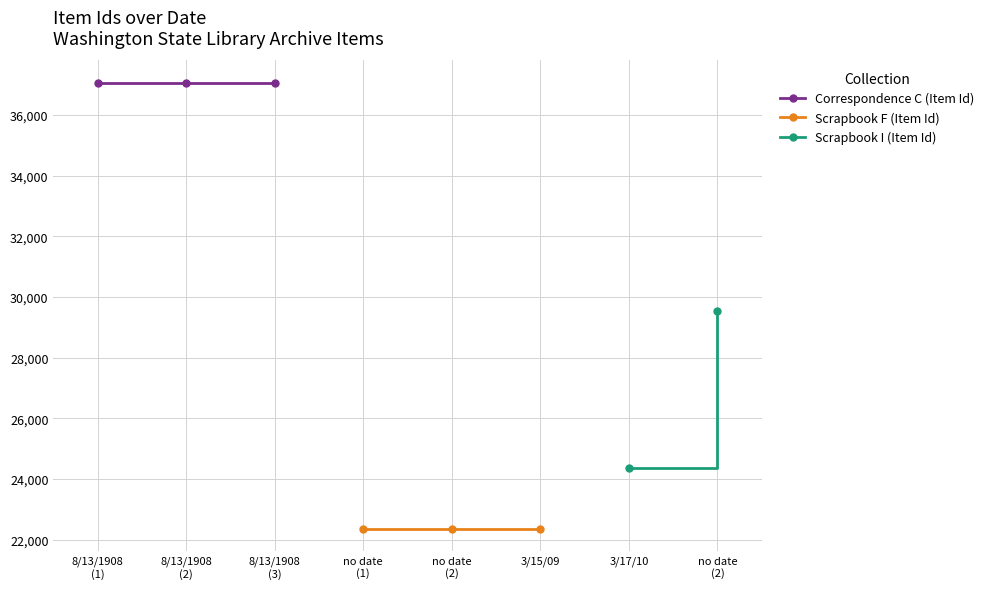

Does the chart display data point markers on the line(s)?

Yes